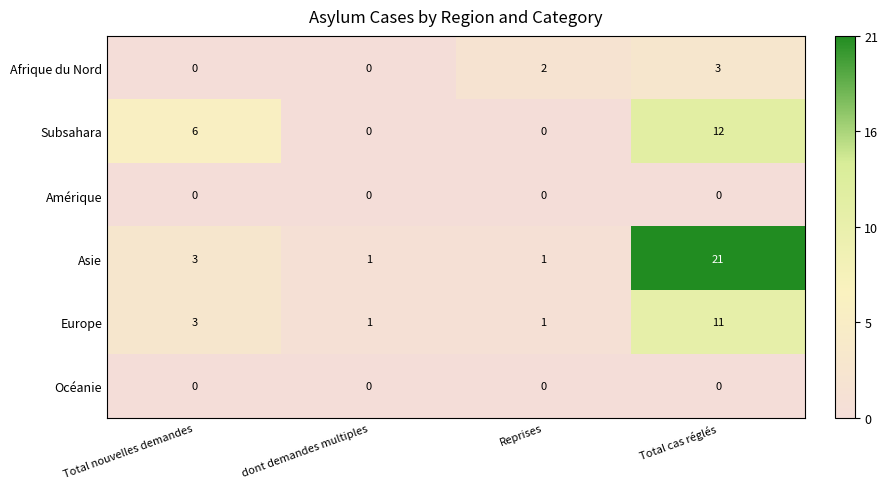

Reading left to right, list all the values displayed in this chart.

Afrique du Nord: Total nouvelles demandes=0	dont demandes multiples=0	Reprises=2	Total cas réglés=3
Subsahara: Total nouvelles demandes=6	dont demandes multiples=0	Reprises=0	Total cas réglés=12
Amérique: Total nouvelles demandes=0	dont demandes multiples=0	Reprises=0	Total cas réglés=0
Asie: Total nouvelles demandes=3	dont demandes multiples=1	Reprises=1	Total cas réglés=21
Europe: Total nouvelles demandes=3	dont demandes multiples=1	Reprises=1	Total cas réglés=11
Océanie: Total nouvelles demandes=0	dont demandes multiples=0	Reprises=0	Total cas réglés=0